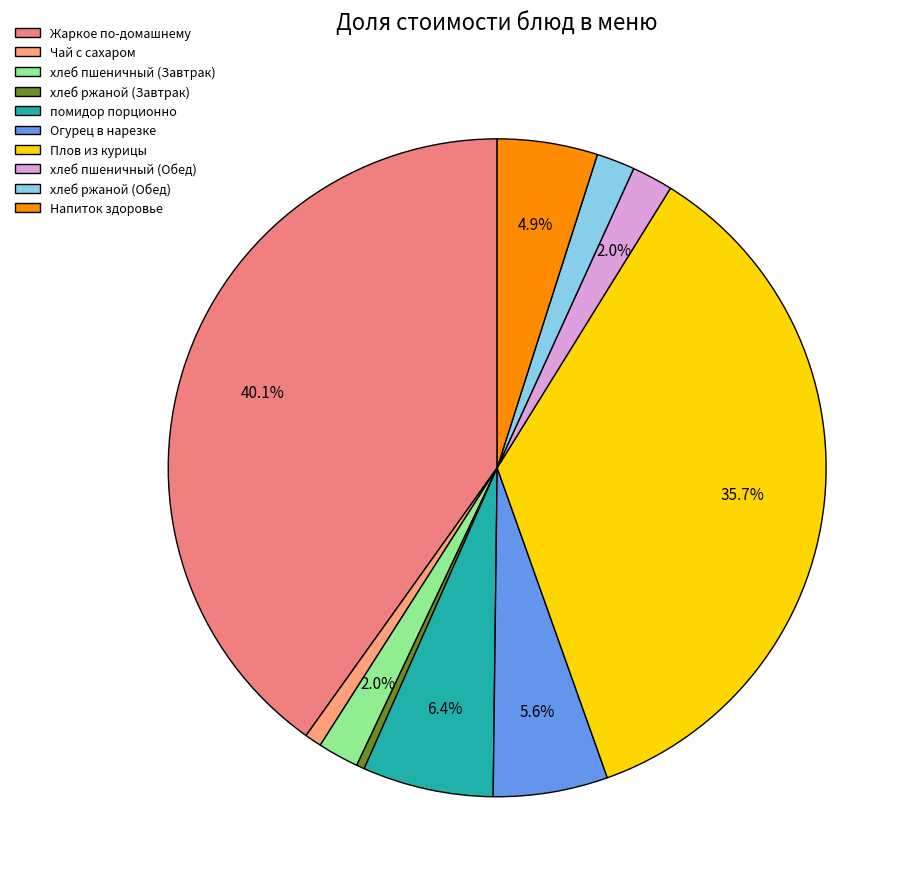

What percentage is the Жаркое по-домашнему slice, to the nearest percent?

40%